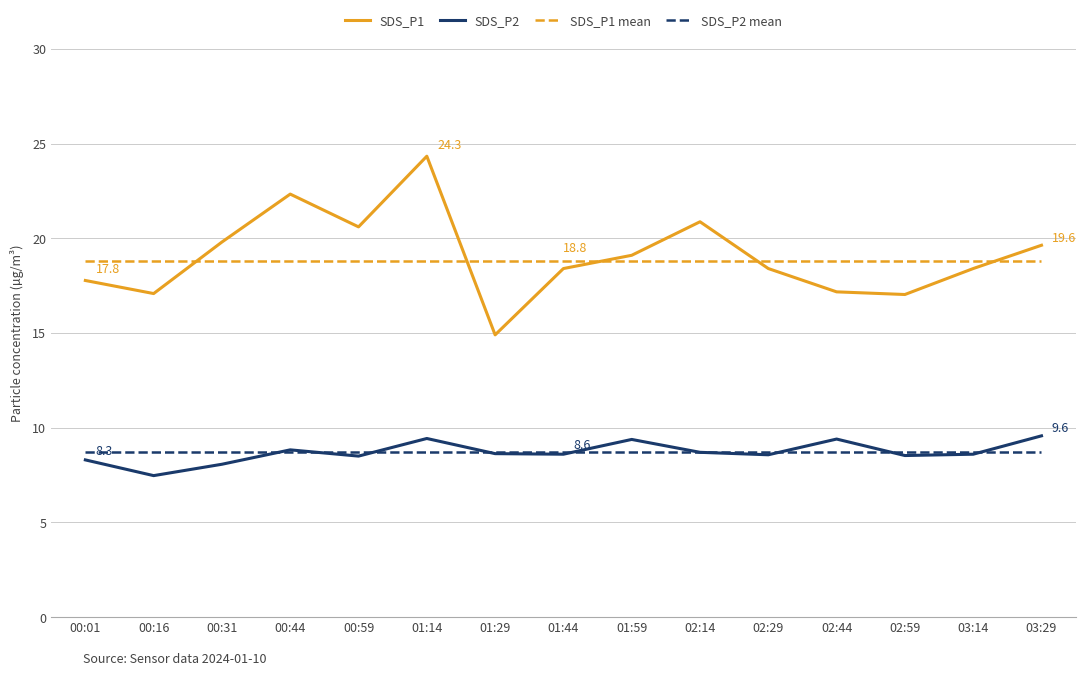

Which series has the largest range (max minus min)?

SDS_P1